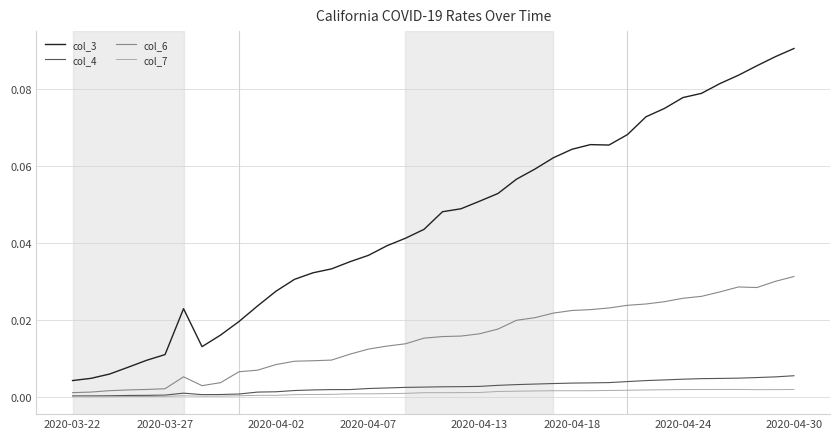

True or false: col_4 and col_3 intersect in this chart.

False